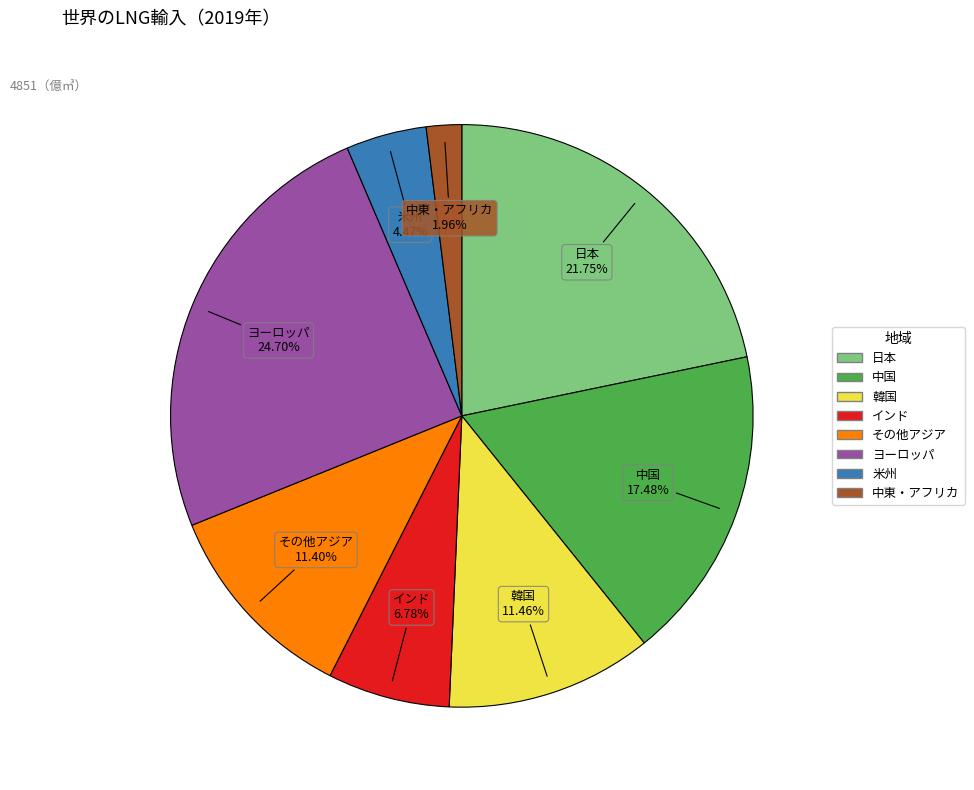

To the nearest percent, what is the average slice percentage?

12%